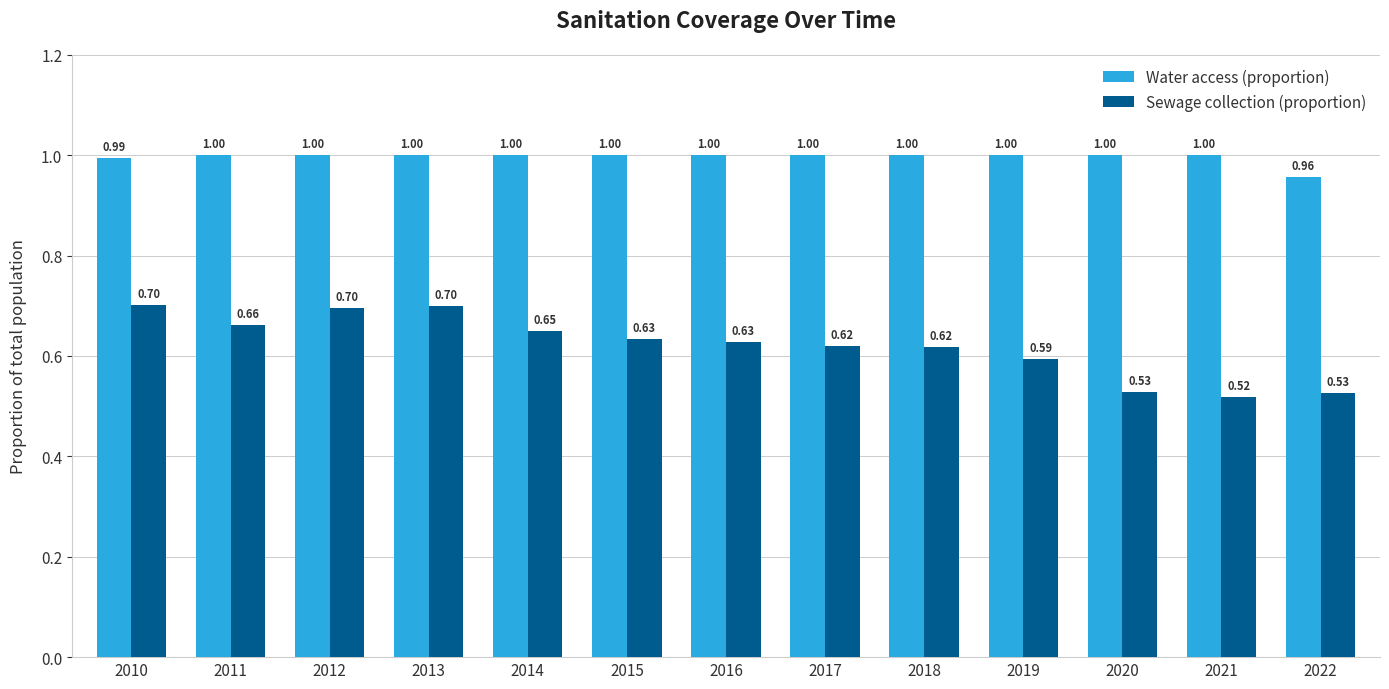

At how many categories does at least one series exceed 0?

13